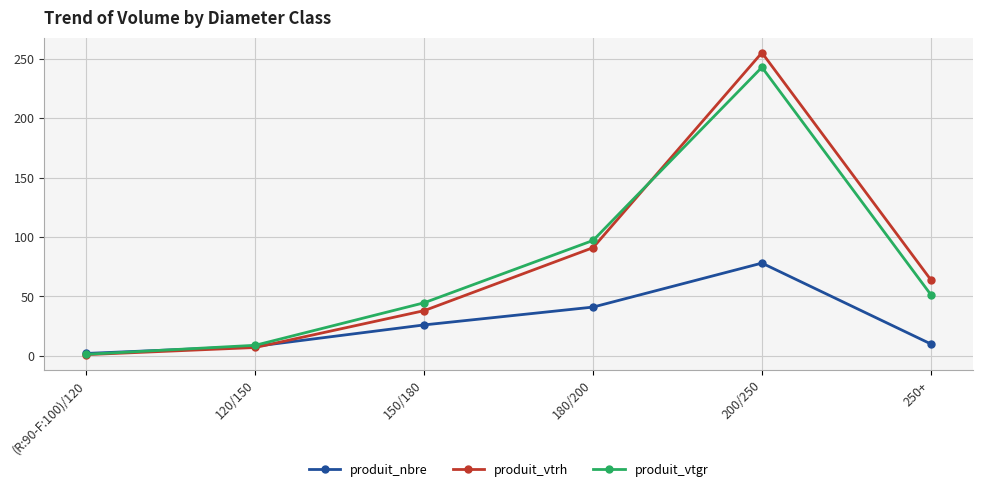

At which label is produit_vtrh closest to 128?

180/200